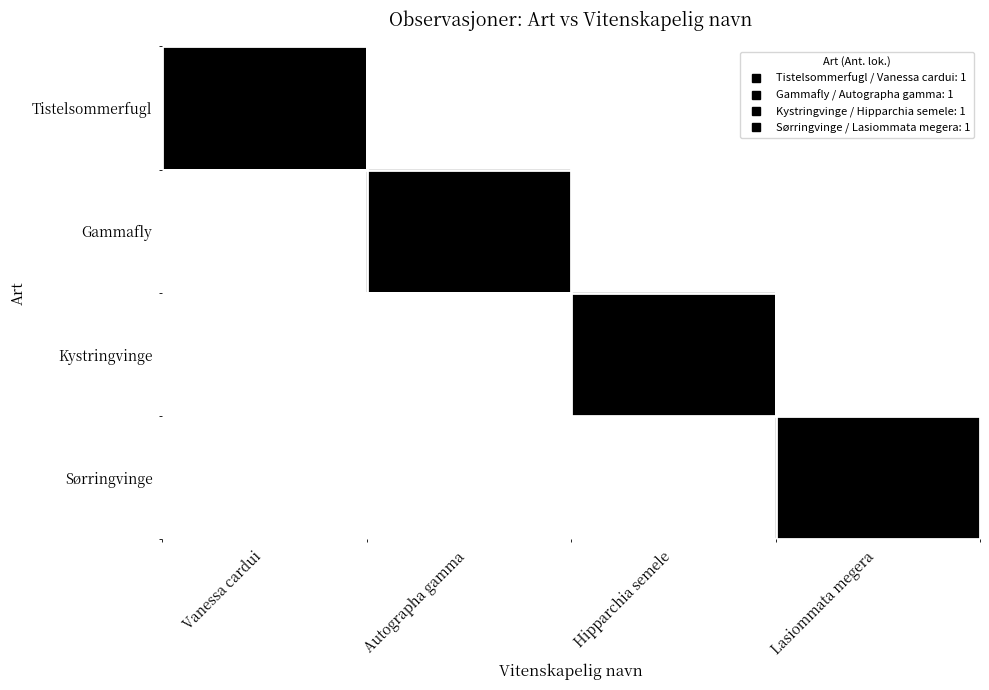

What is the total value across all series at Vanessa cardui?

1